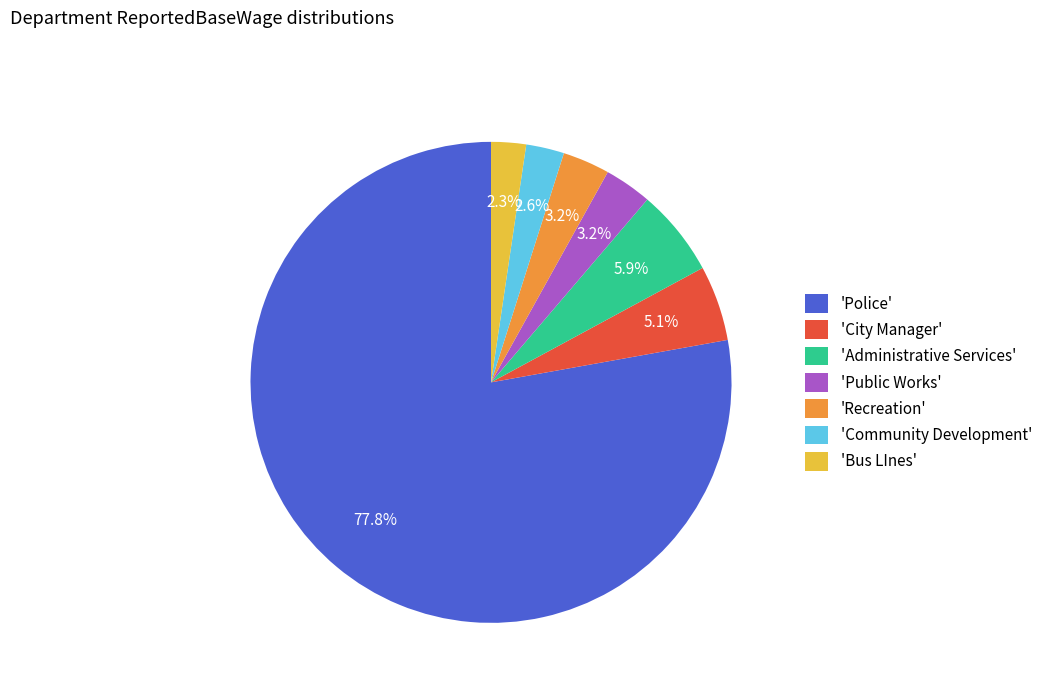

Between 'Community Development' and 'City Manager', which is larger?

'City Manager'